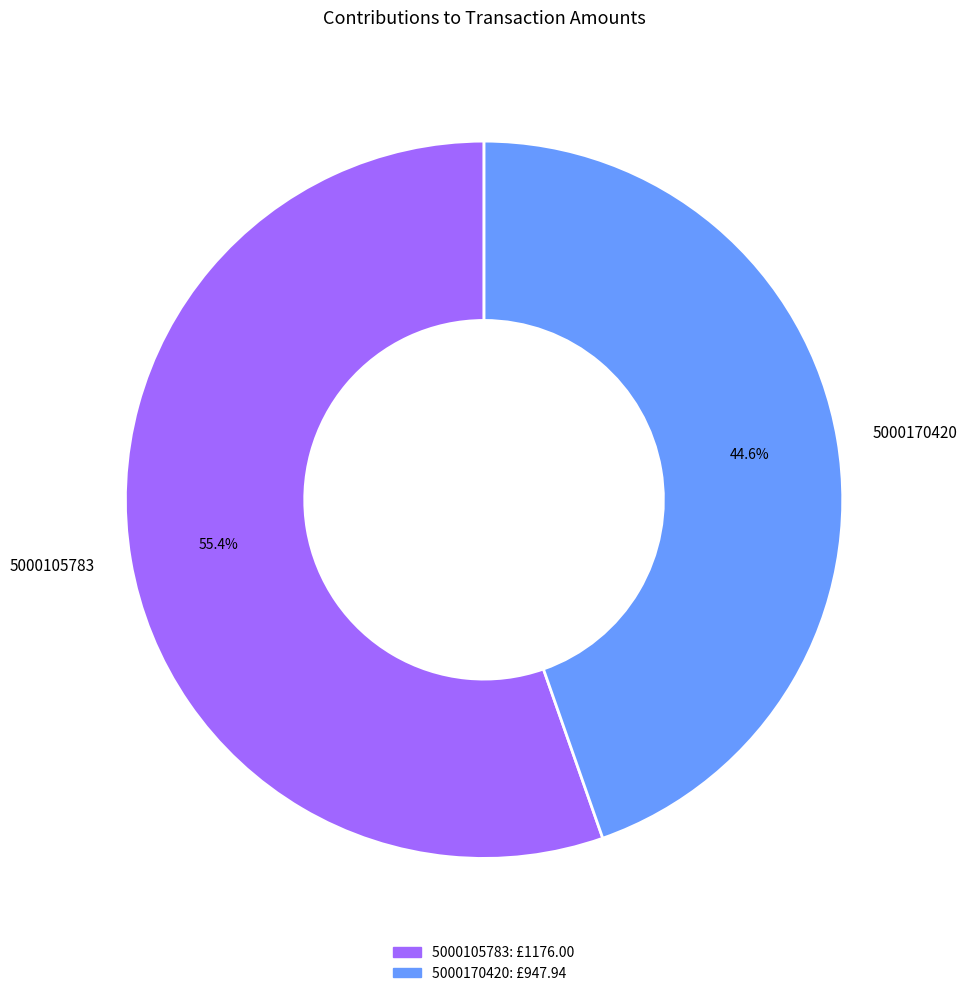

To the nearest percent, what is the difference between the 5000105783 and 5000170420 slice percentages?

11%